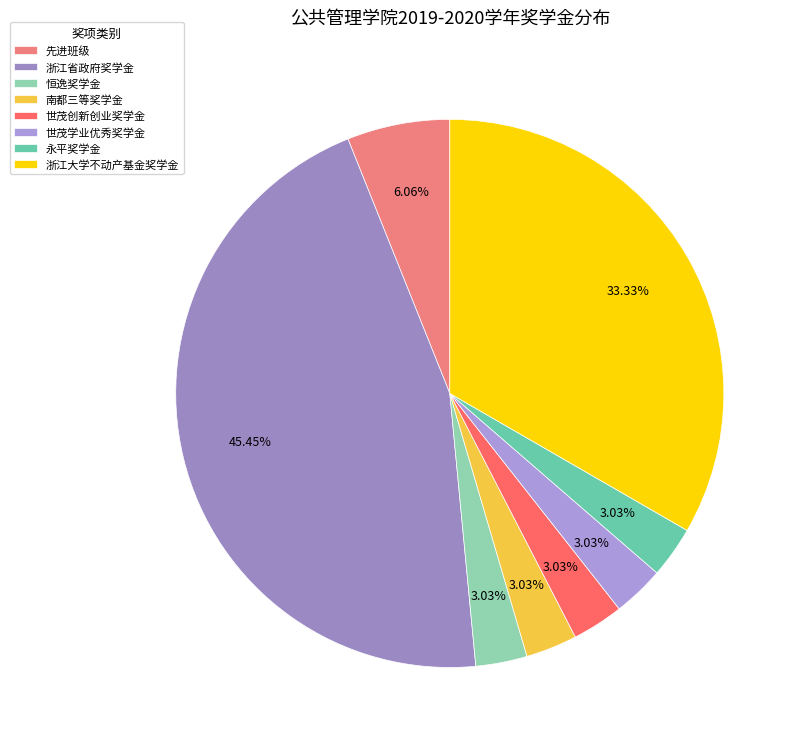

To the nearest percent, what is the difference between the largest and smallest slice percentages?

42%